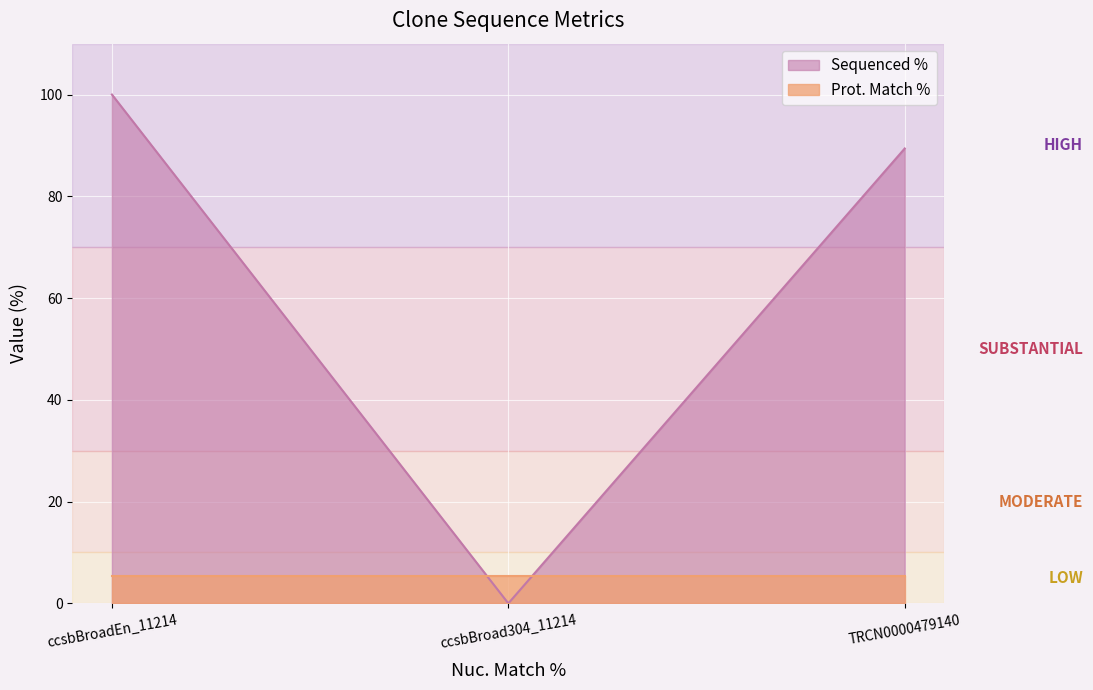

At which label is the value closest to 50?

TRCN0000479140